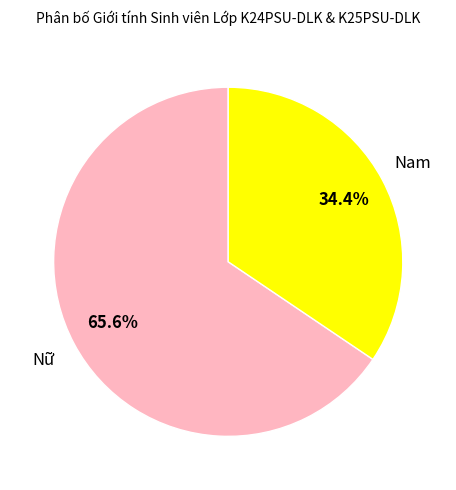

Is Nam the majority of the pie?

No